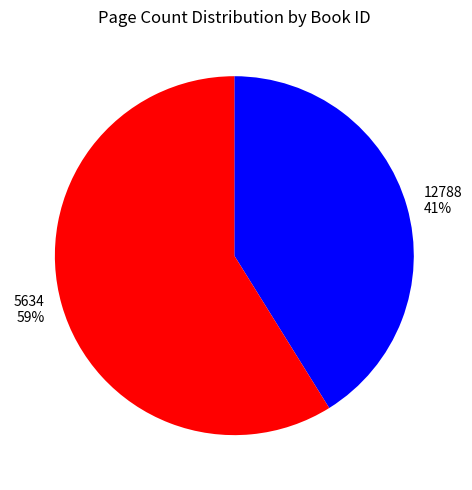

The 5634 slice represents 59% of the pie. True or false?

True